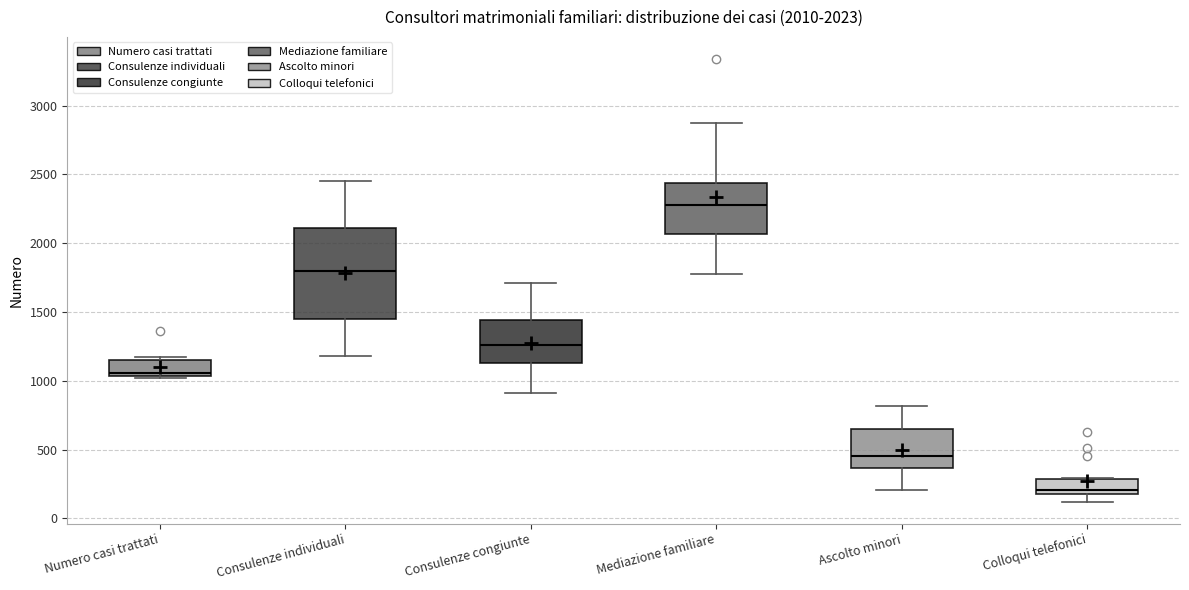

Which box has the lowest median line?

Colloqui telefonici